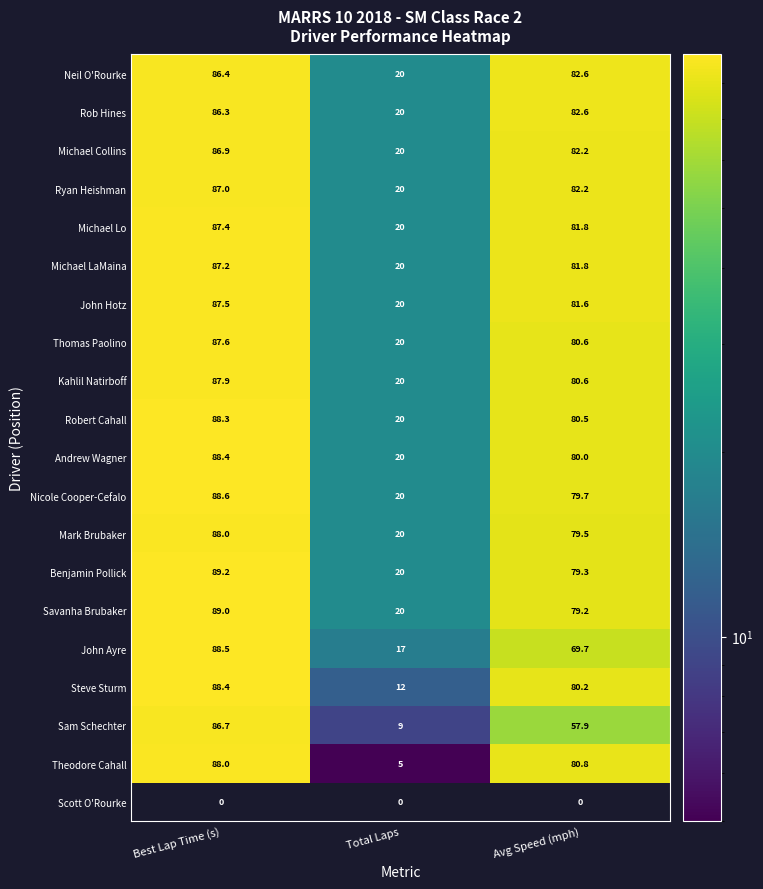

At which label does Robert Cahall first exceed 80?

Best Lap Time (s)